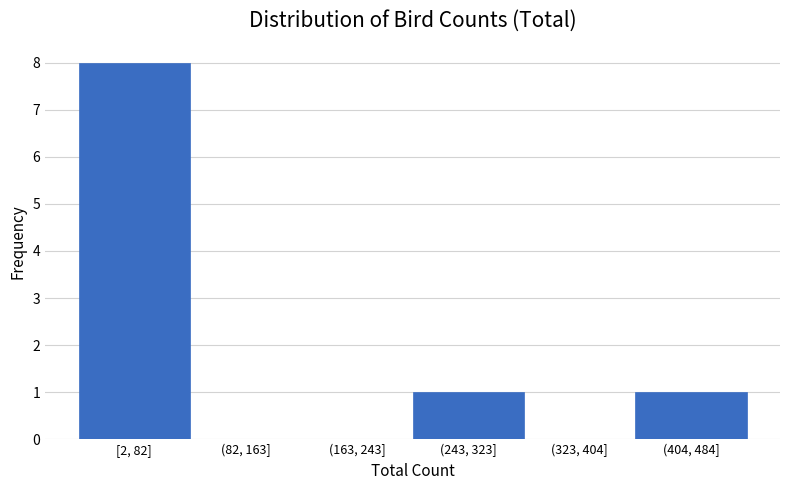

Reading left to right, transcribe all the data shown in this chart.

[2, 82]=8	(82, 163]=0	(163, 243]=0	(243, 323]=1	(323, 404]=0	(404, 484]=1